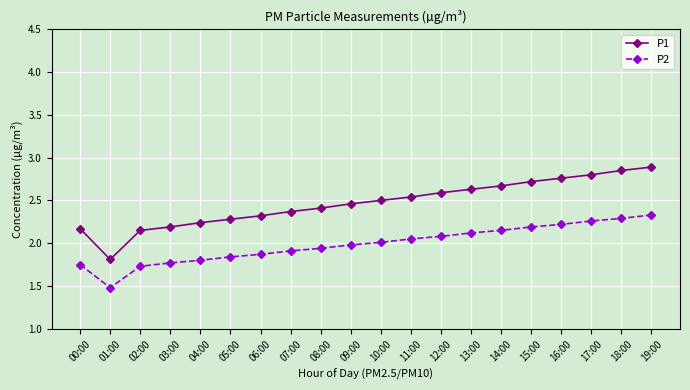

At 01:00, list the series in order from largest to smallest.

P1, P2